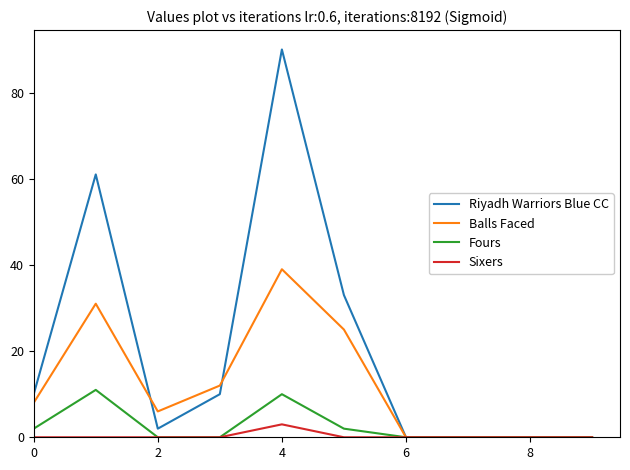

Reading right to left, extract all data points from this chart.

Riyadh Warriors Blue CC: 0	0	0	0	33	90	10	2	61	10
Balls Faced: 0	0	0	0	25	39	12	6	31	8
Fours: 0	0	0	0	2	10	0	0	11	2
Sixers: 0	0	0	0	0	3	0	0	0	0